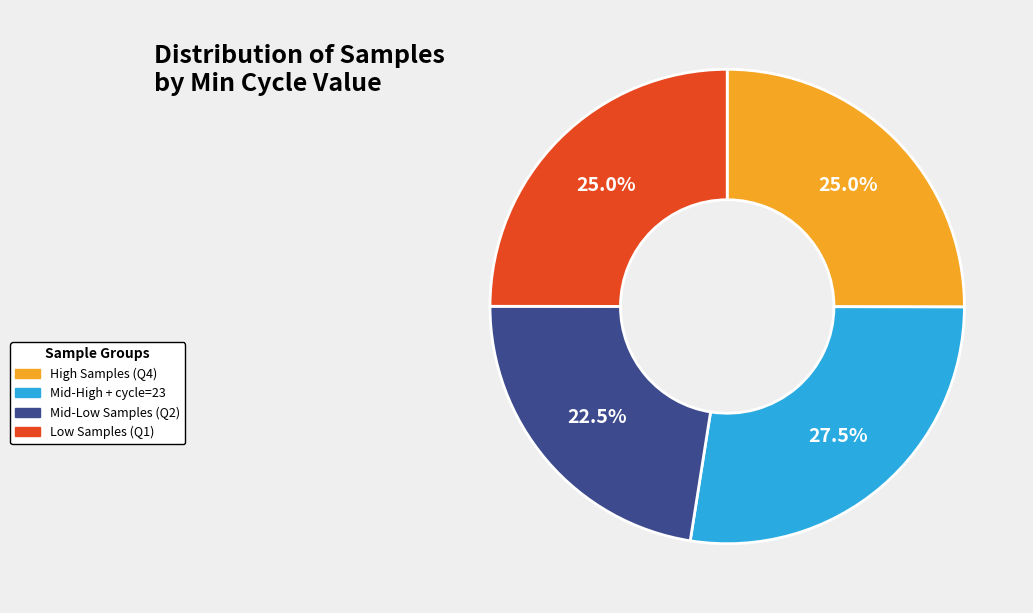

Does Mid-High + cycle=23 account for over 50% of the chart?

No